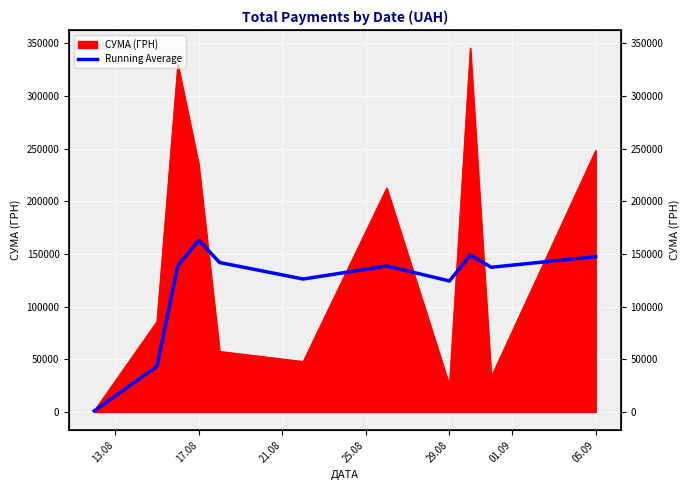

What is the approximate value at 13.08?

998.2